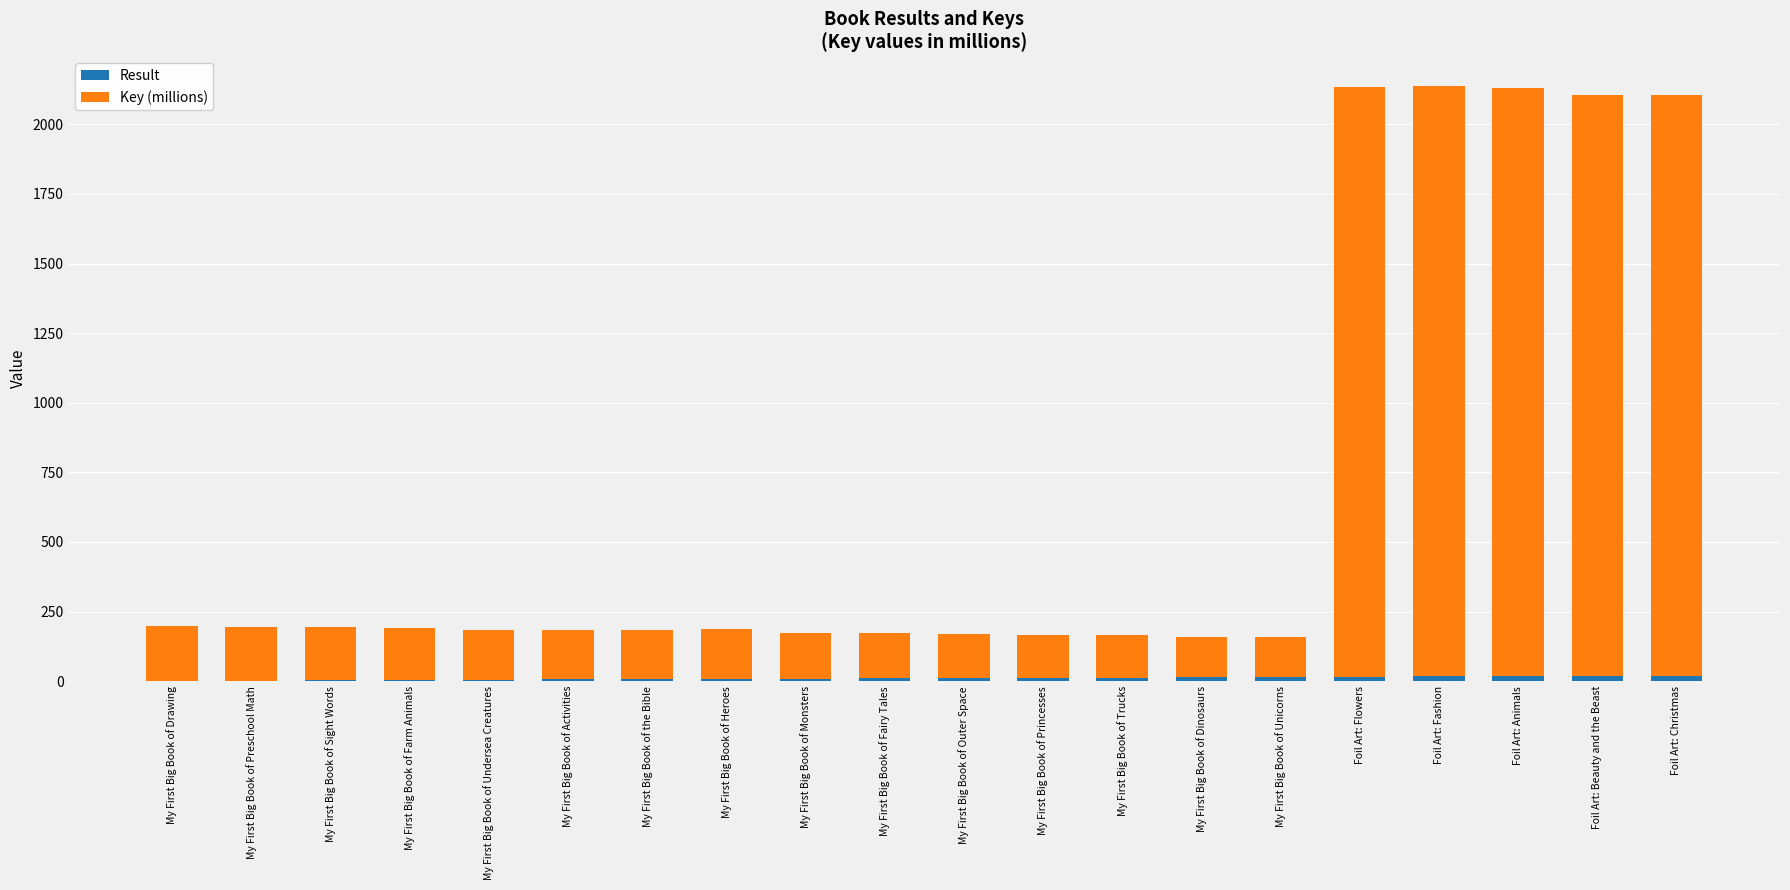

What position from the right is My First Big Book of Sight Words?

18